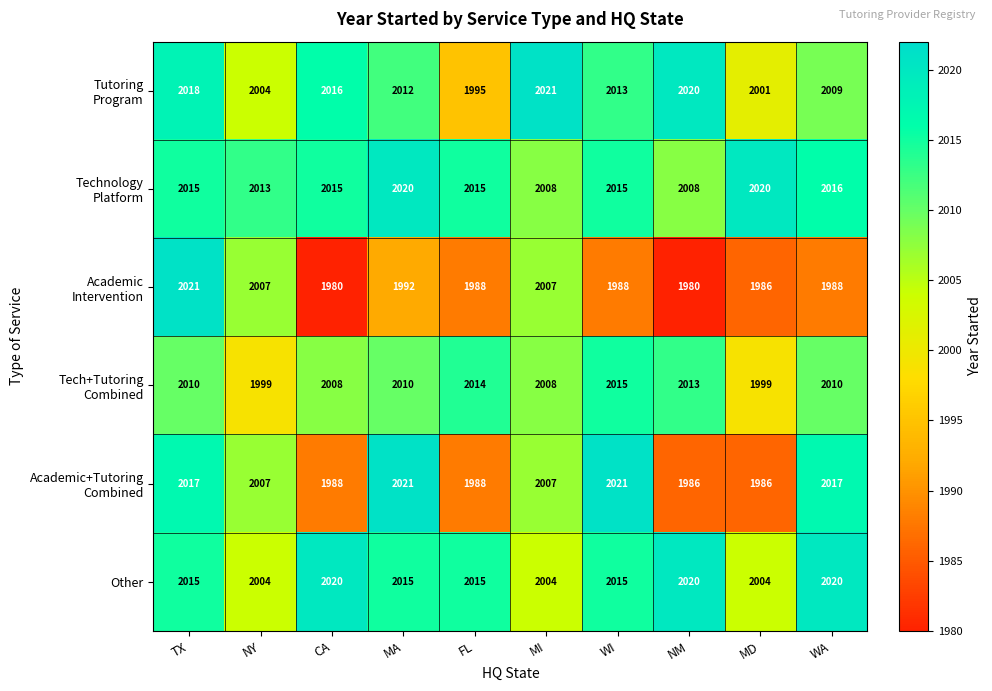

How many distinct data groups are displayed?

6